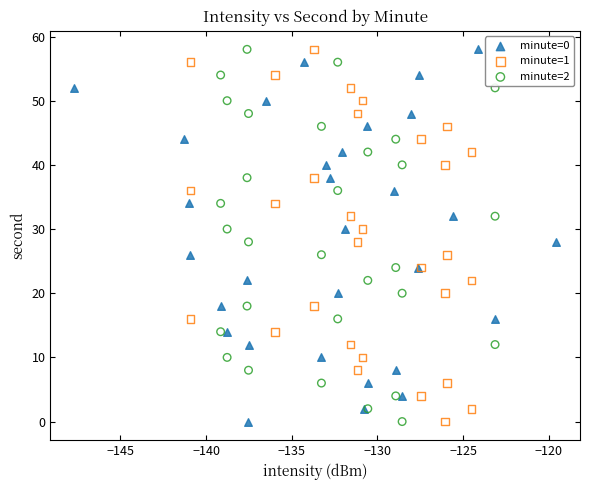

What are all the series names shown in the legend?

minute=0, minute=1, minute=2